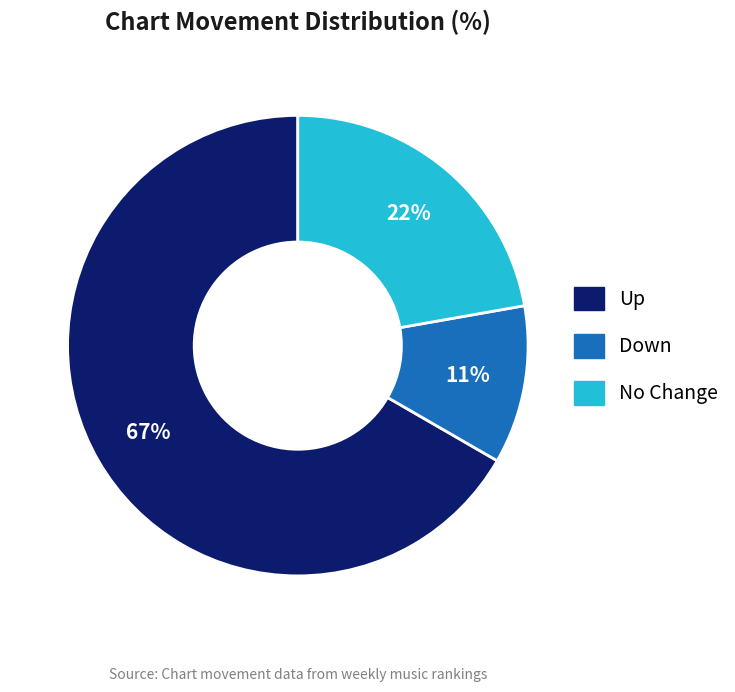

To the nearest percent, what is the difference between the Down and No Change slice percentages?

11%